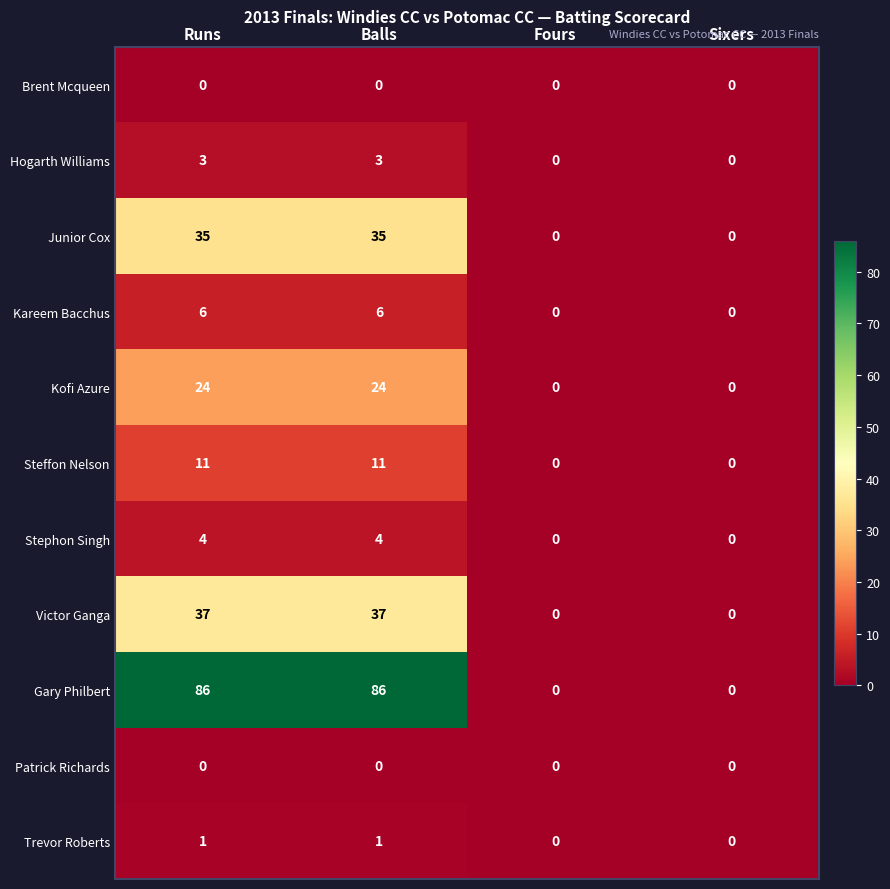

What is the difference between the highest and lowest values at Balls?

86